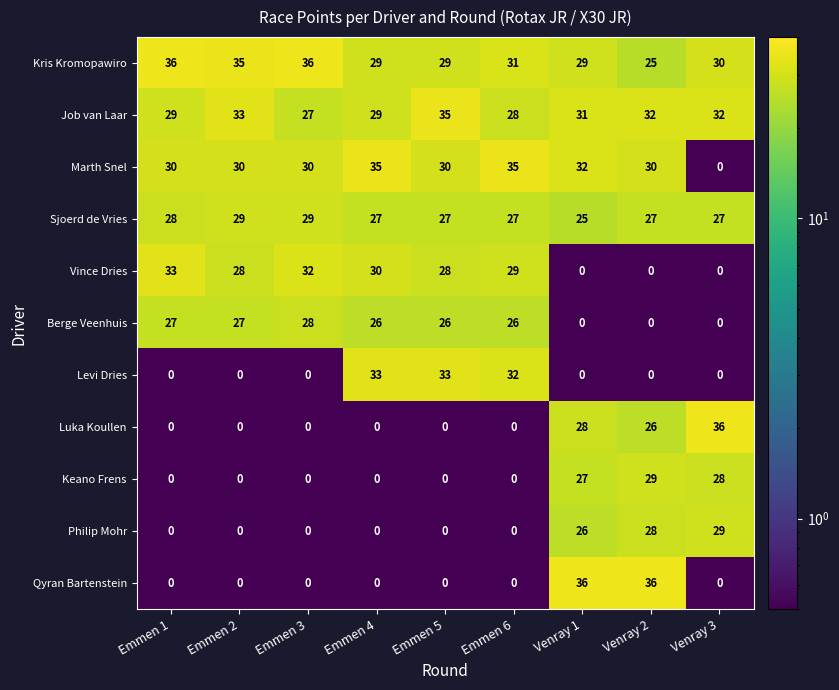

Between Emmen 5 and Venray 1, which series saw the biggest shift?

Qyran Bartenstein